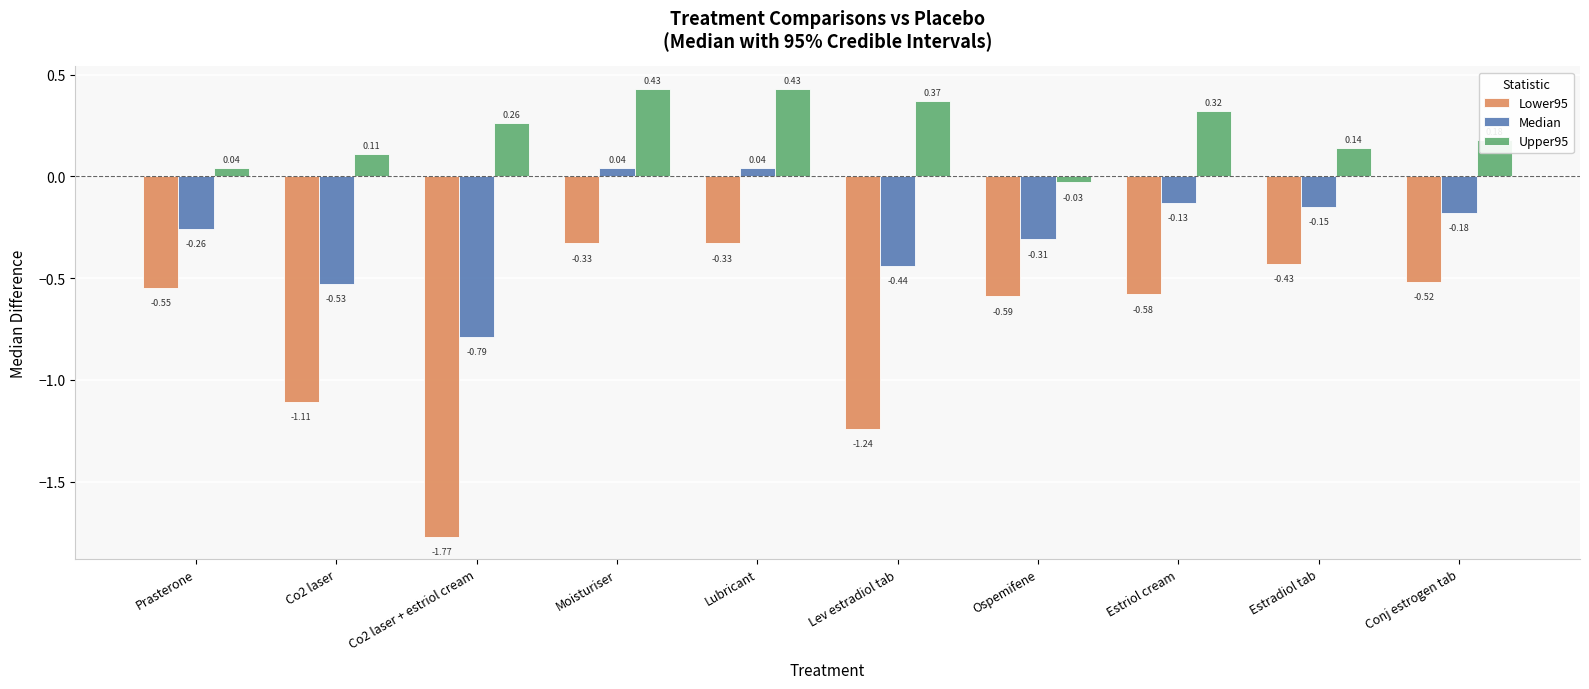

Which series has the largest total across all categories?

Upper95